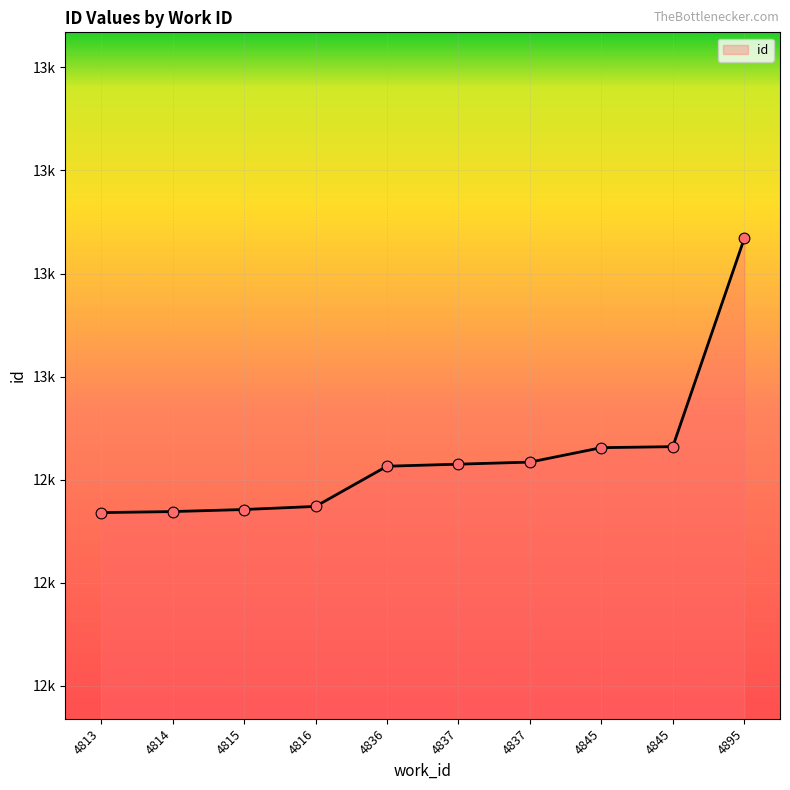

Which has a higher value, 4813 or 4845?

4845